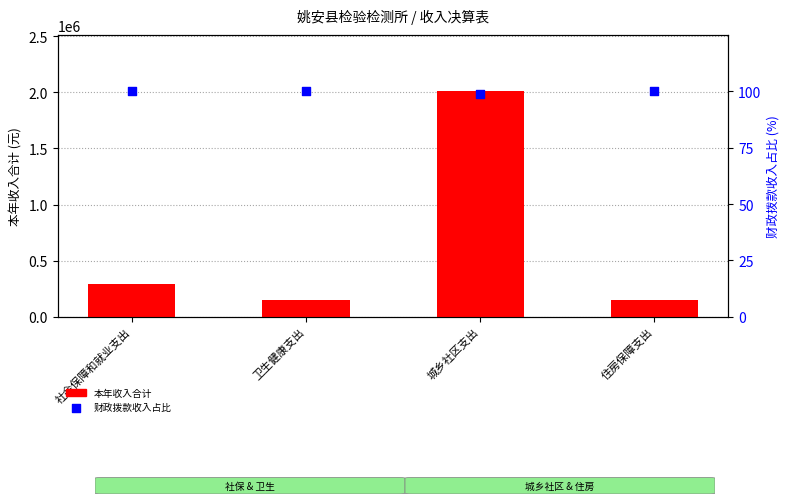

Which series reaches the maximum Y coordinate?

本年收入合计